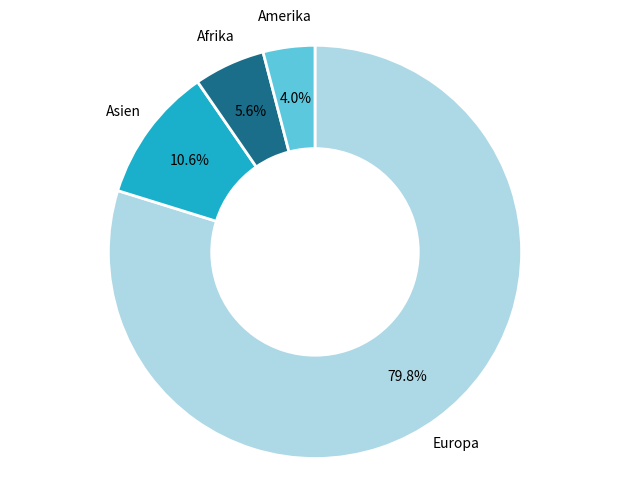

How much of the chart is everything except Amerika?

96.0%